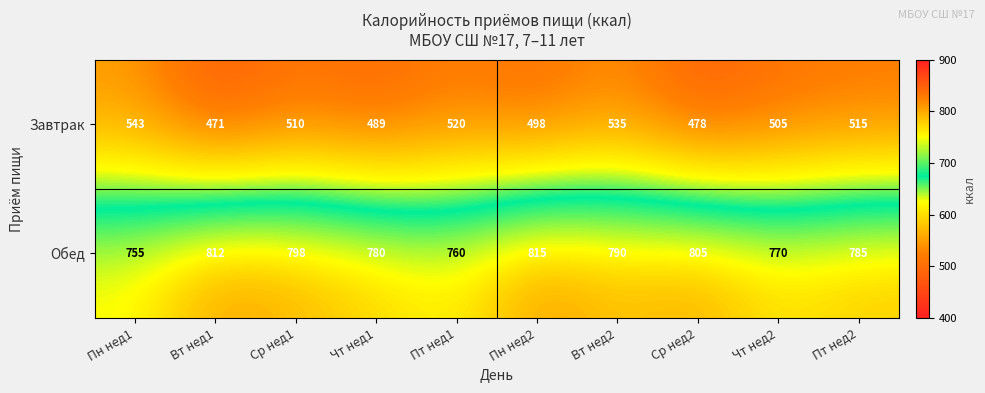

Which series changed the most between Чт нед1 and Вт нед2?

Завтрак